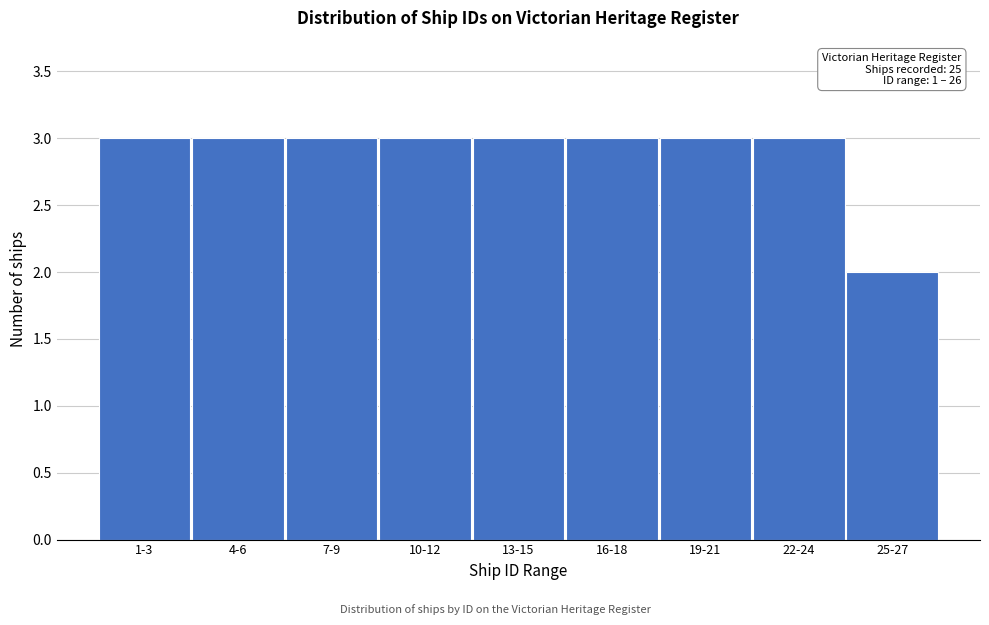

Reading left to right, list all the values displayed in this chart.

3	3	3	3	3	3	3	3	2